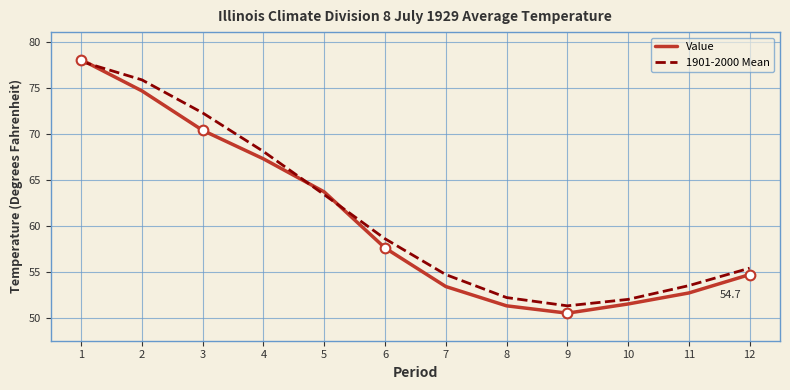

True or false: Value has a value of 52.7 at 11.

True